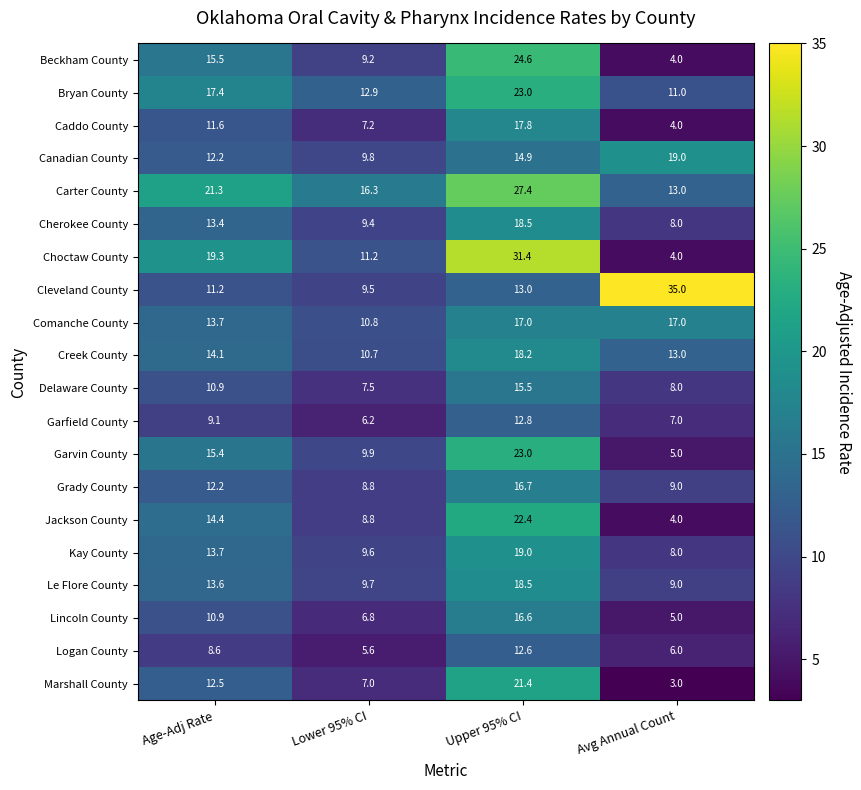

Rank the categories by Garfield County value from highest to lowest.

Upper 95% CI, Age-Adj Rate, Avg Annual Count, Lower 95% CI